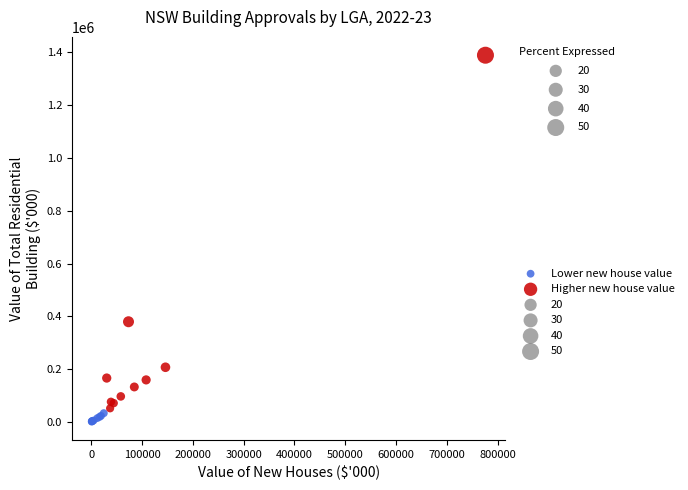

Which series has the widest spread of Y values?

Higher new house value